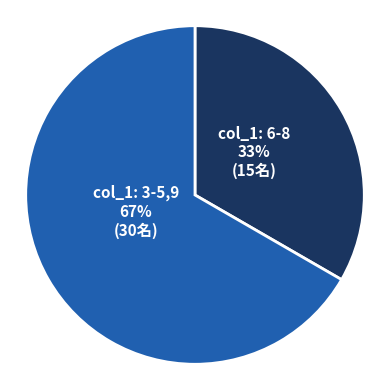

To the nearest percent, what is the average slice percentage?

50%